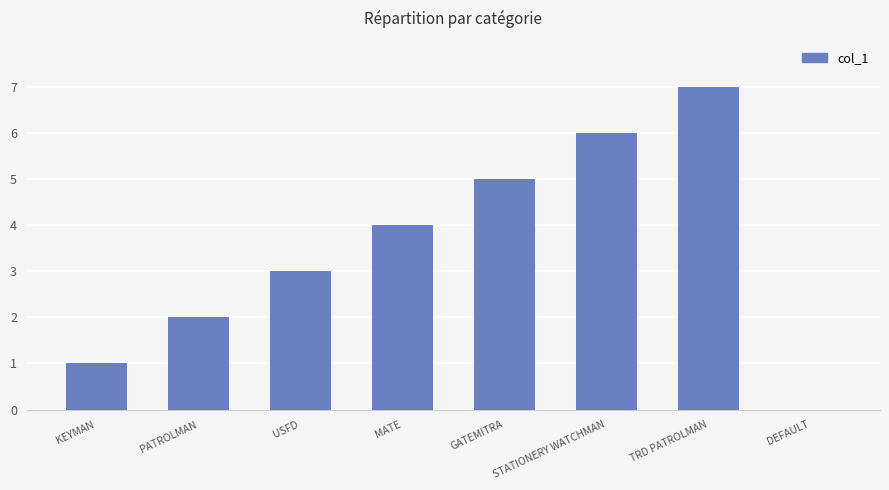

Reading left to right, transcribe all the data shown in this chart.

KEYMAN=1	PATROLMAN=2	USFD=3	MATE=4	GATEMITRA=5	STATIONERY WATCHMAN=6	TRD PATROLMAN=7	DEFAULT=0